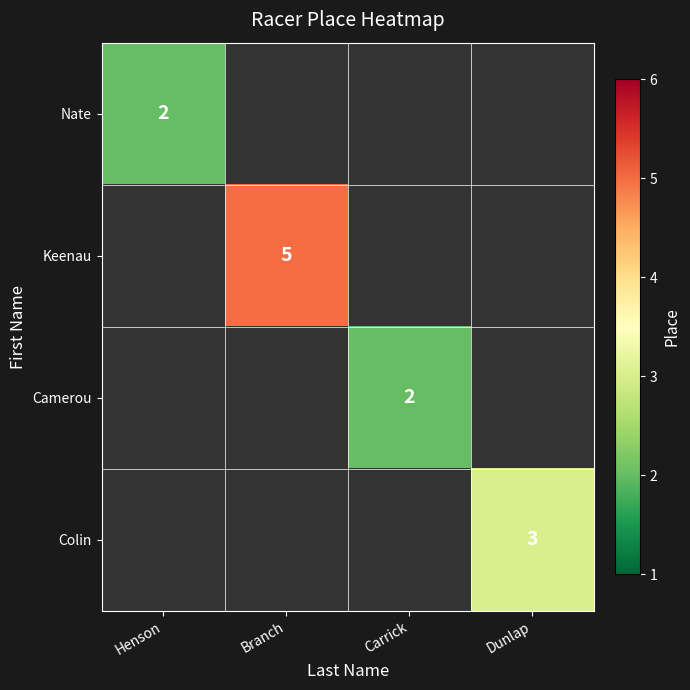

True or false: Camerou has a value of 3 at Carrick.

False